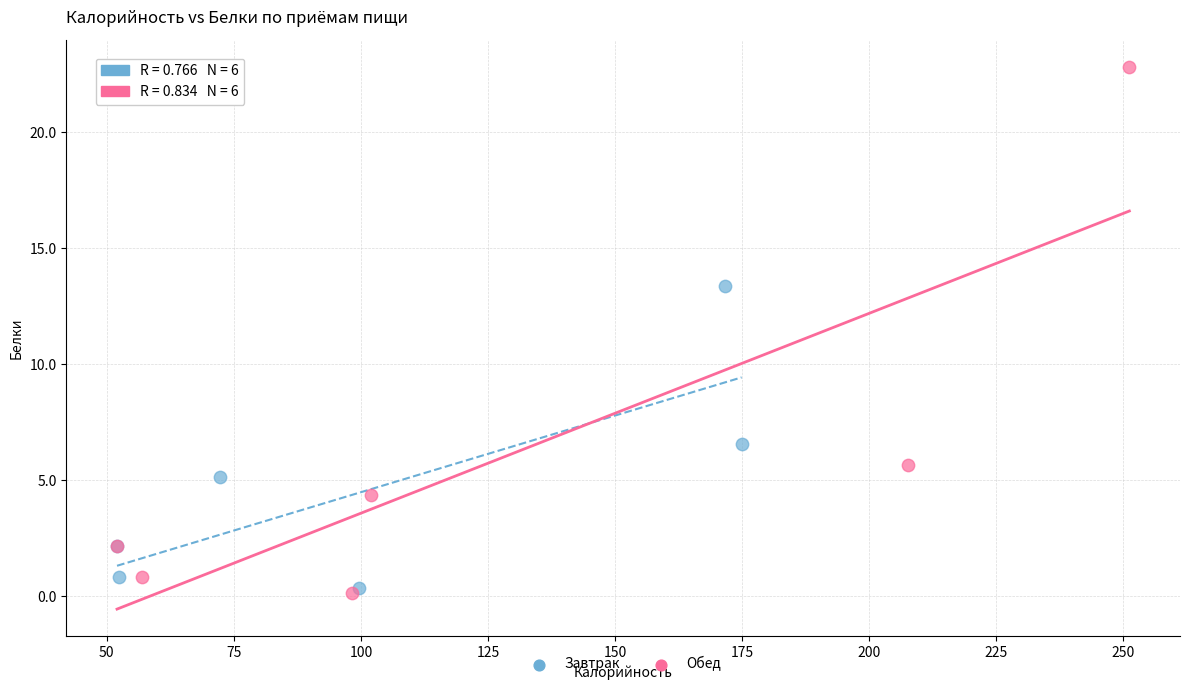

Which series has the largest Y range (max minus min)?

Обед